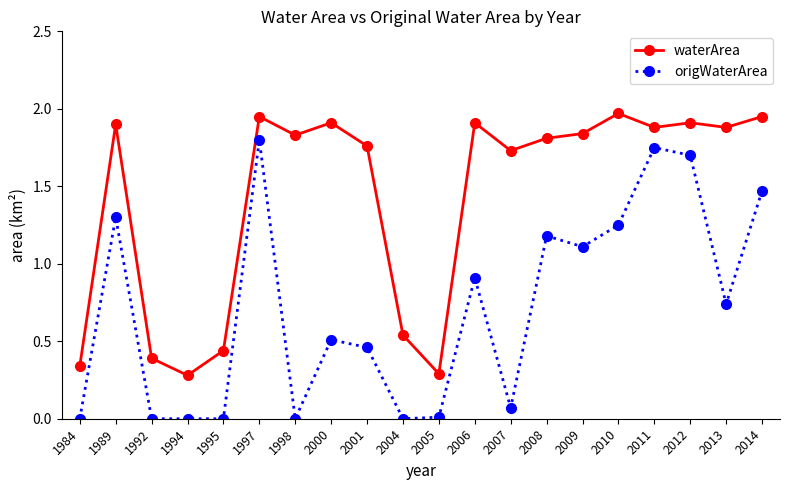

True or false: waterArea and origWaterArea cross at least once.

False